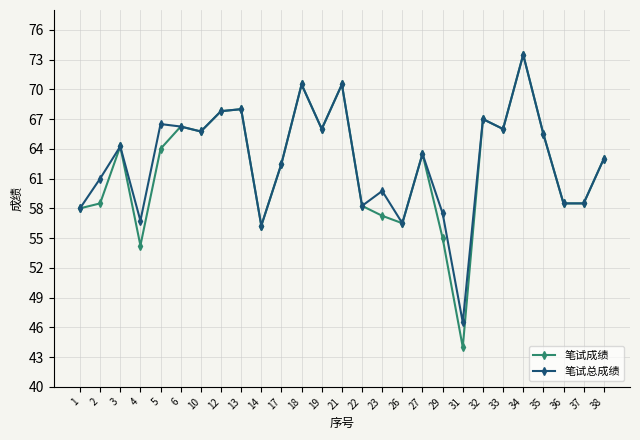

Is the value of 笔试成绩 at 33 greater than the value of 笔试总成绩 at 37?

Yes